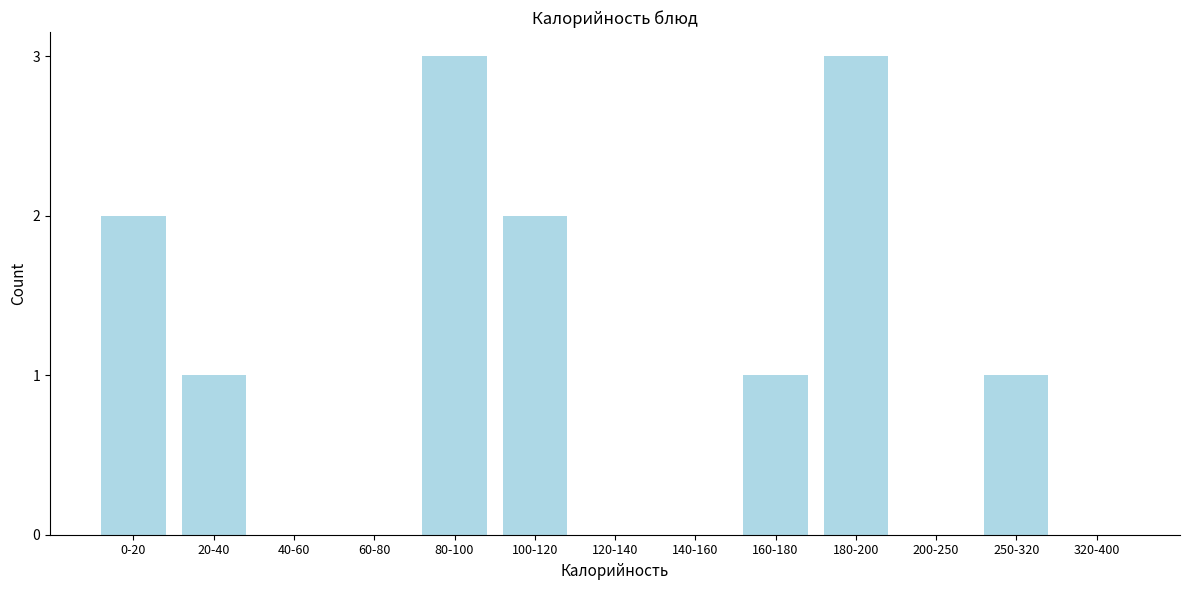

Reading left to right, list all the values displayed in this chart.

0-20=2	20-40=1	40-60=0	60-80=0	80-100=3	100-120=2	120-140=0	140-160=0	160-180=1	180-200=3	200-250=0	250-320=1	320-400=0